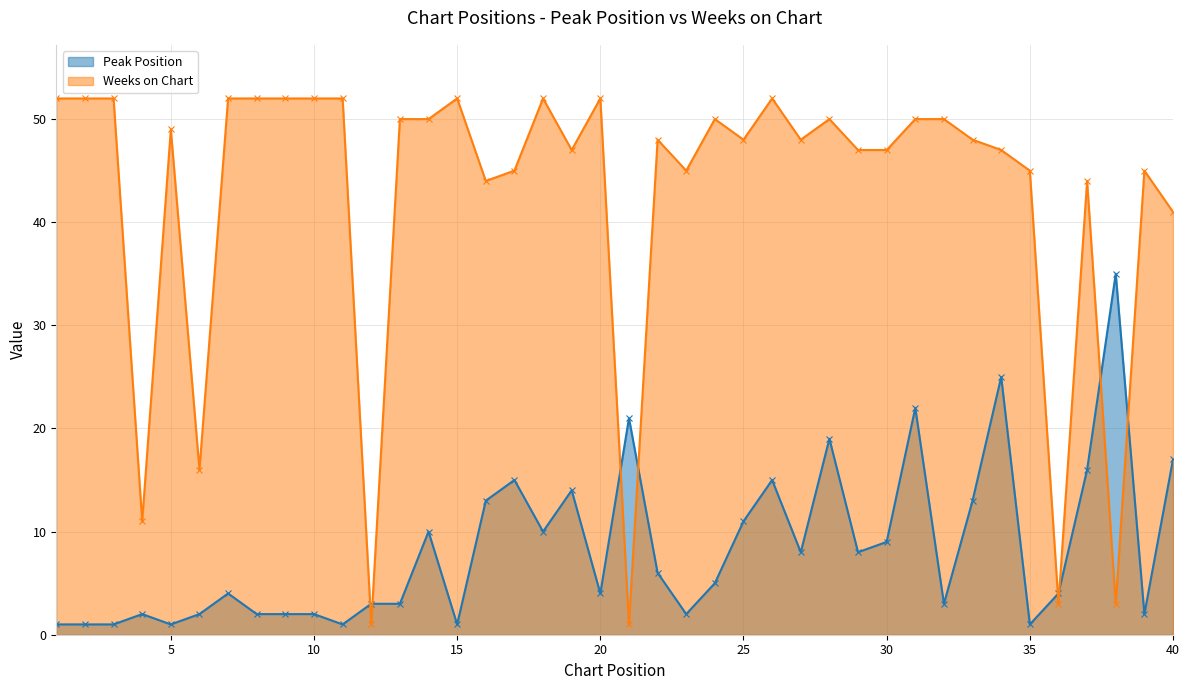

How many values in the Weeks on Chart series exceed 48?

19